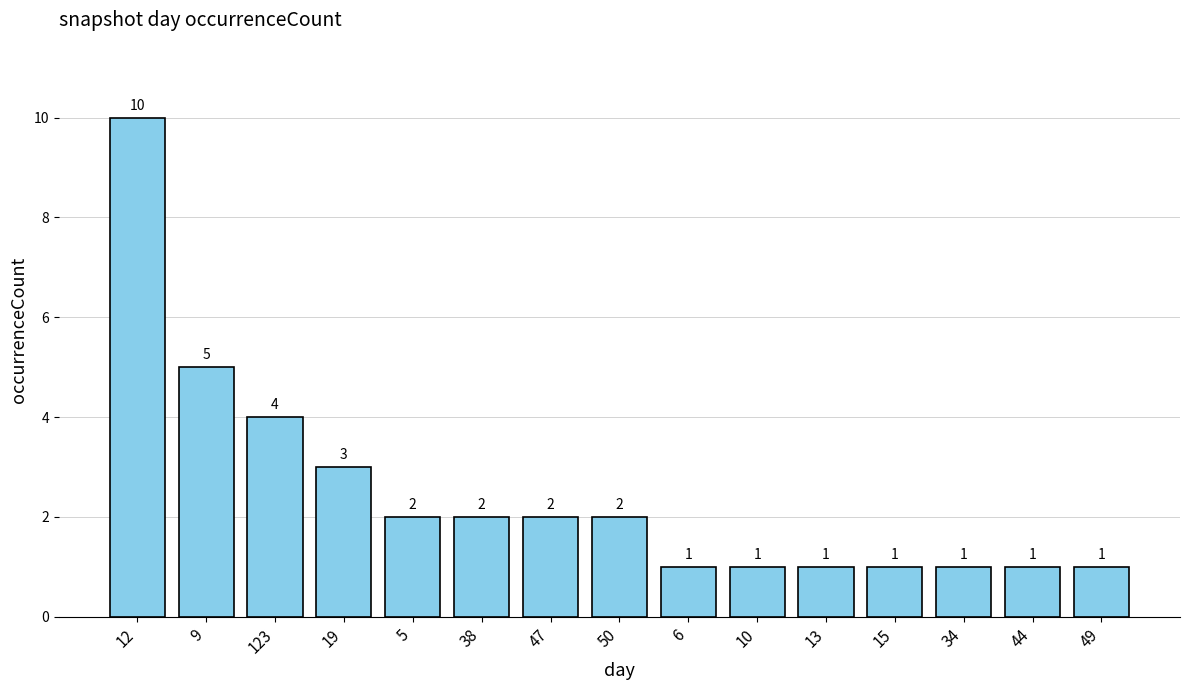

At which label does the data first exceed 2?

12